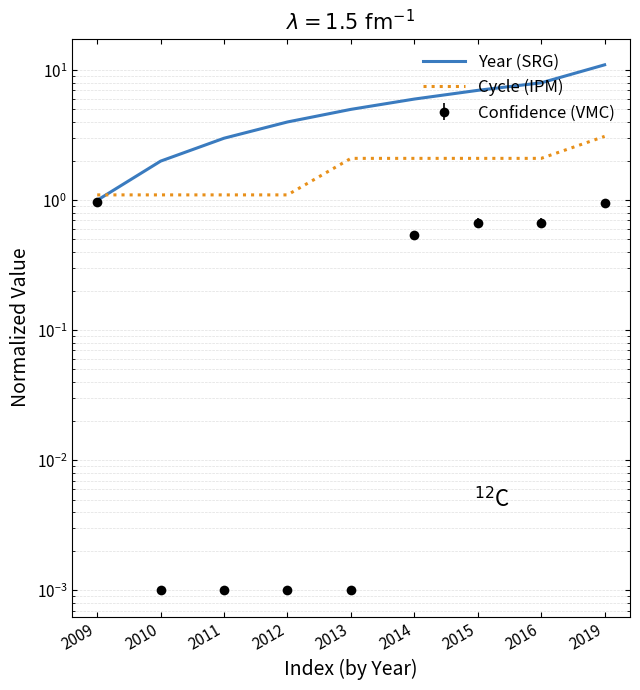

Which series has the widest spread of values?

Year (SRG)